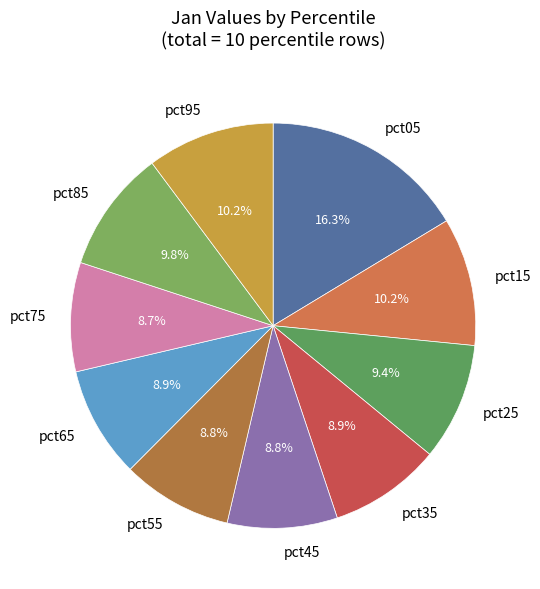

How much of the chart is everything except pct55?

91.2%